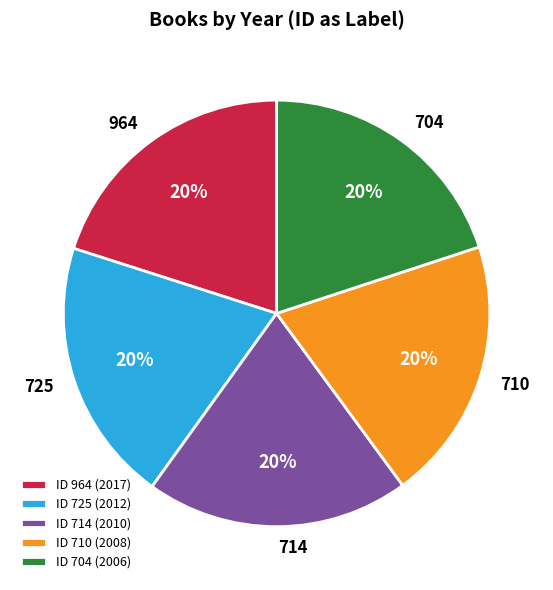

To the nearest percent, what is the combined percentage of 725 and 964?

40%